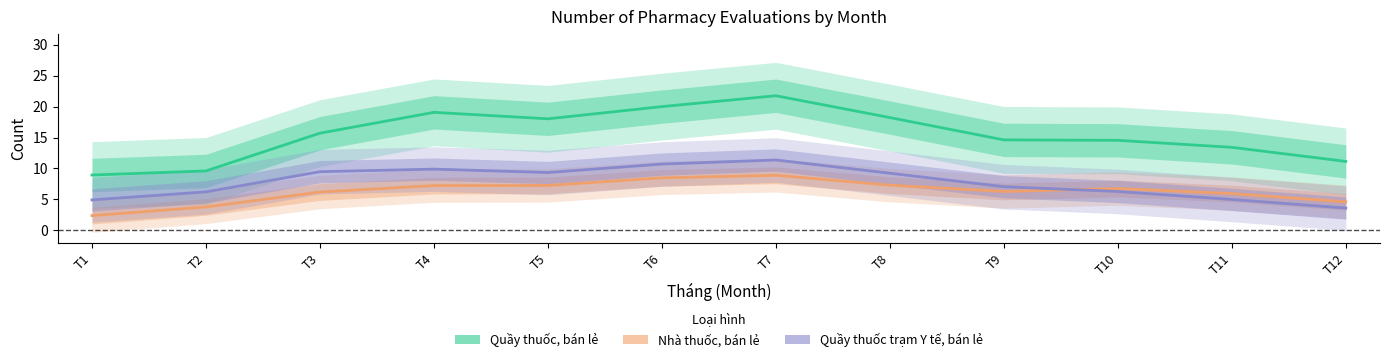

What is the average value of the Nhà thuốc, bán lẻ series?

6.3